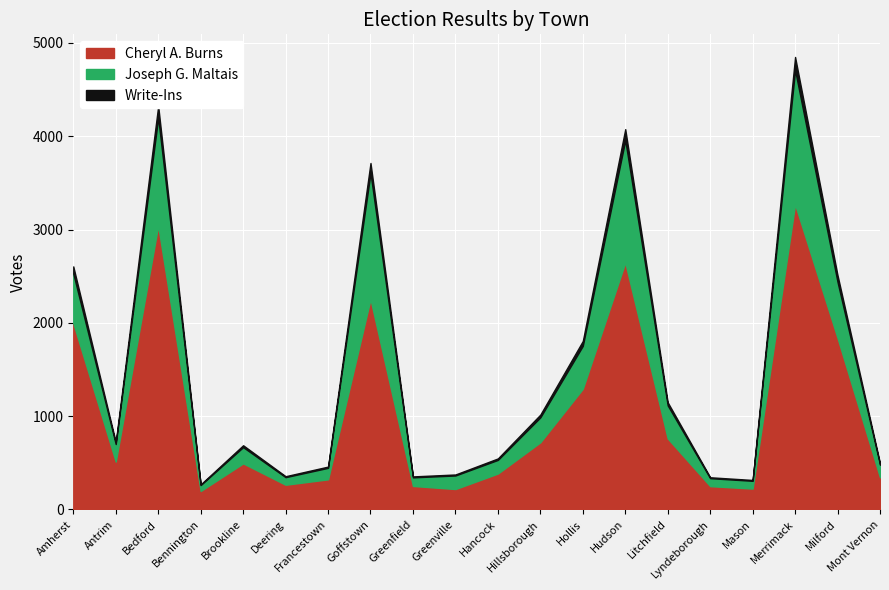

What is the label of the 10th point from the right?

Hancock